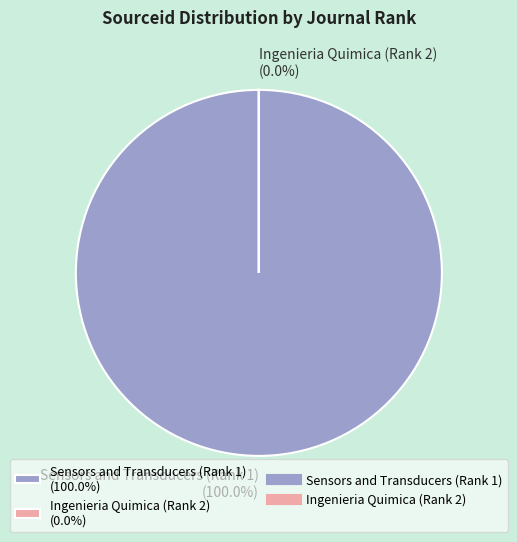

How many slices are in this pie chart?

2